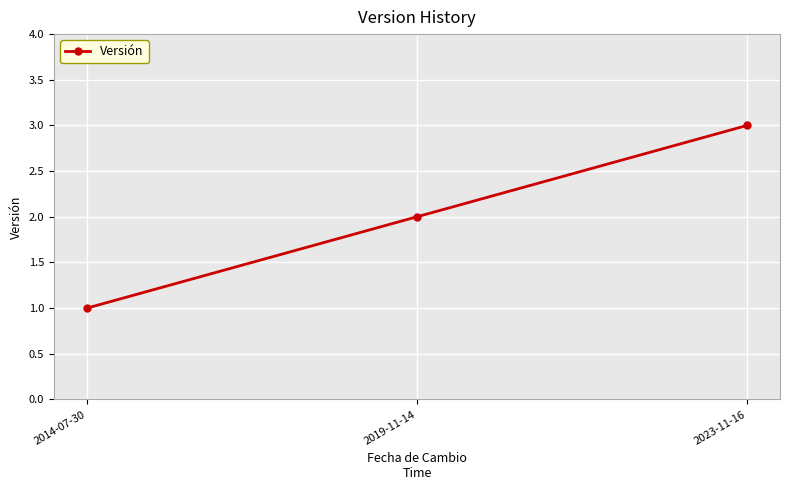

The value at 2023-11-16 is 2. True or false?

False